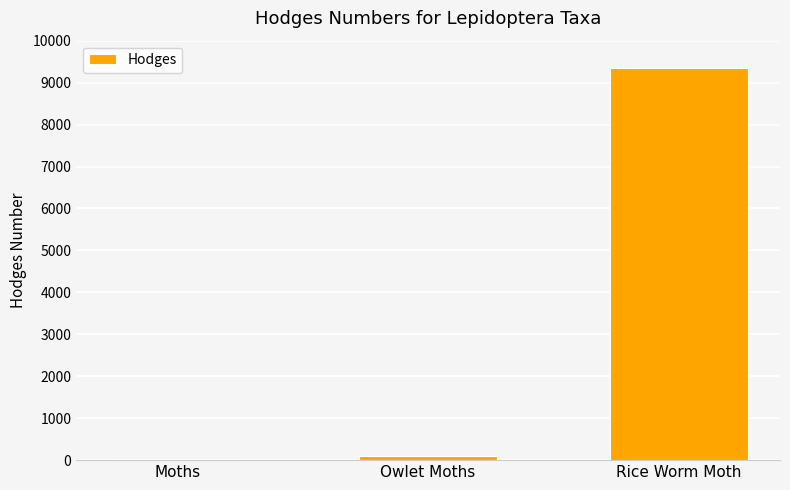

Which has a higher value, Rice Worm Moth or Moths?

Rice Worm Moth